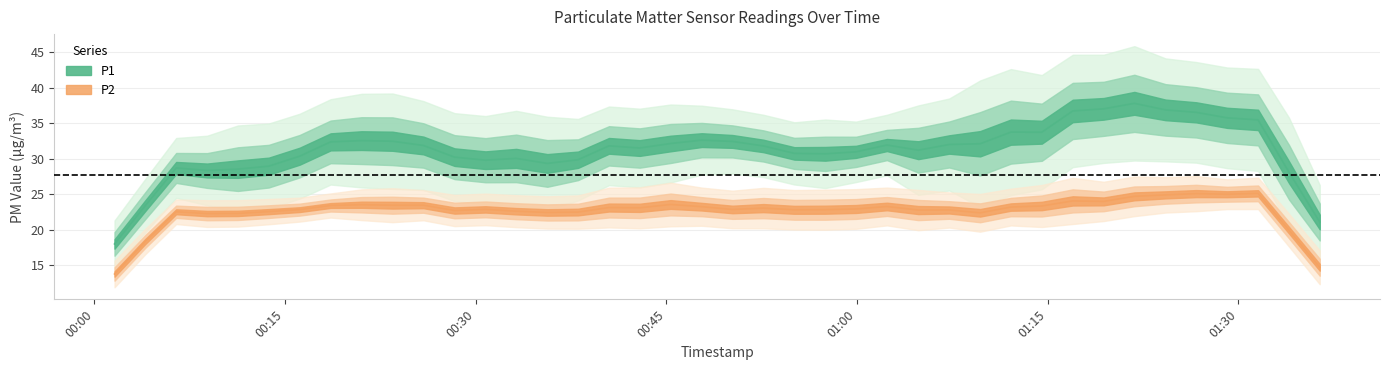

Does the chart display data point markers on the line(s)?

No